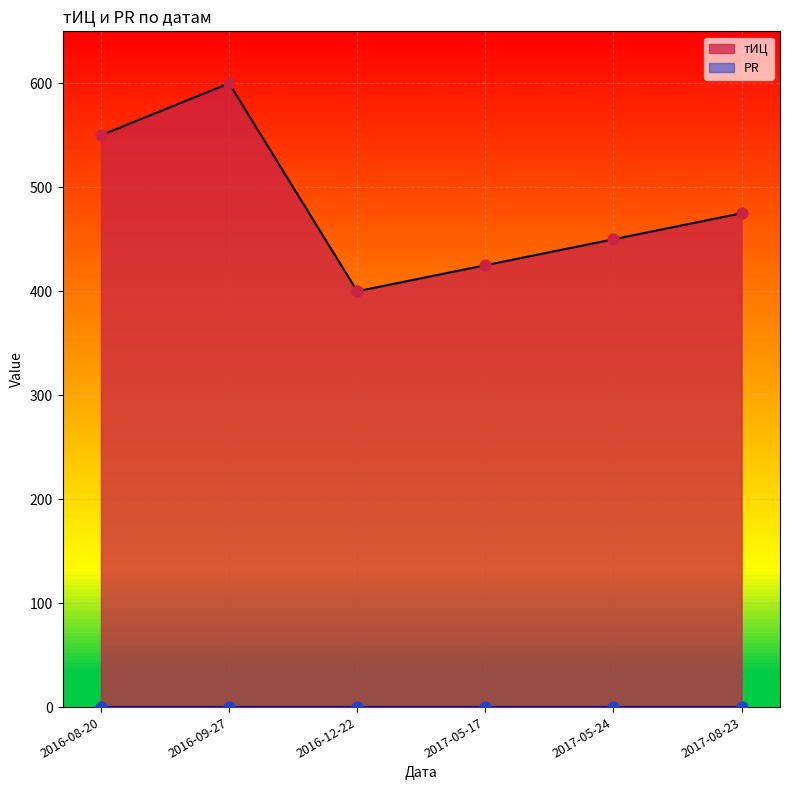

Approximately how many times larger is the value at 2016-12-22 compared to 2016-09-27?

0.7